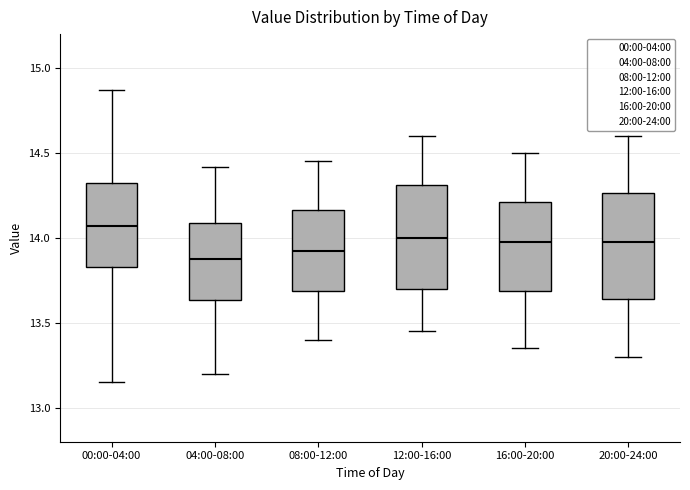

Which box's median line is the highest?

00:00-04:00